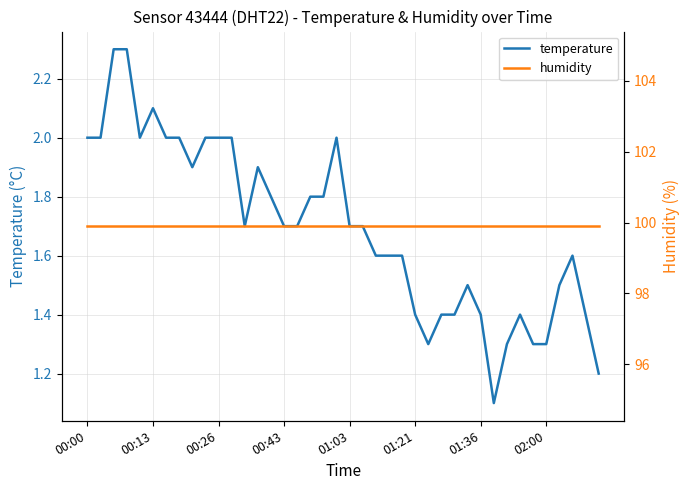

True or false: humidity and temperature intersect in this chart.

False